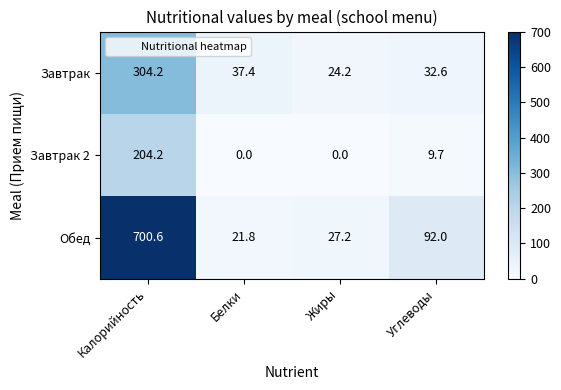

List the series in order of their overall mean, lowest first.

Завтрак 2, Завтрак, Обед